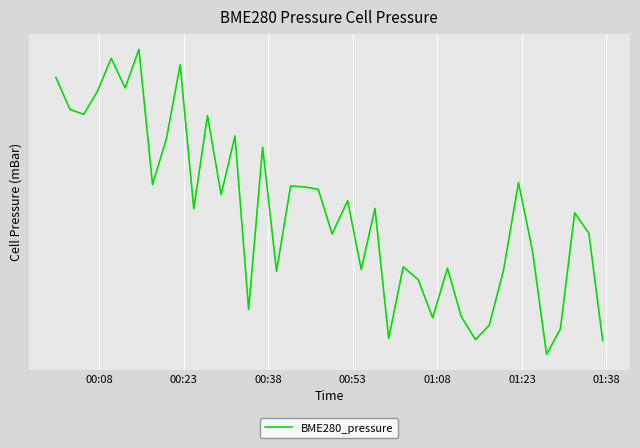

Is this an area chart (filled region under the line)?

No